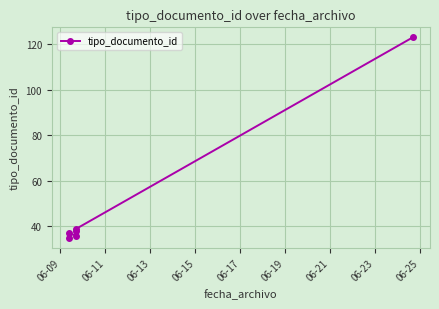

How many lines are shown in the chart?

1